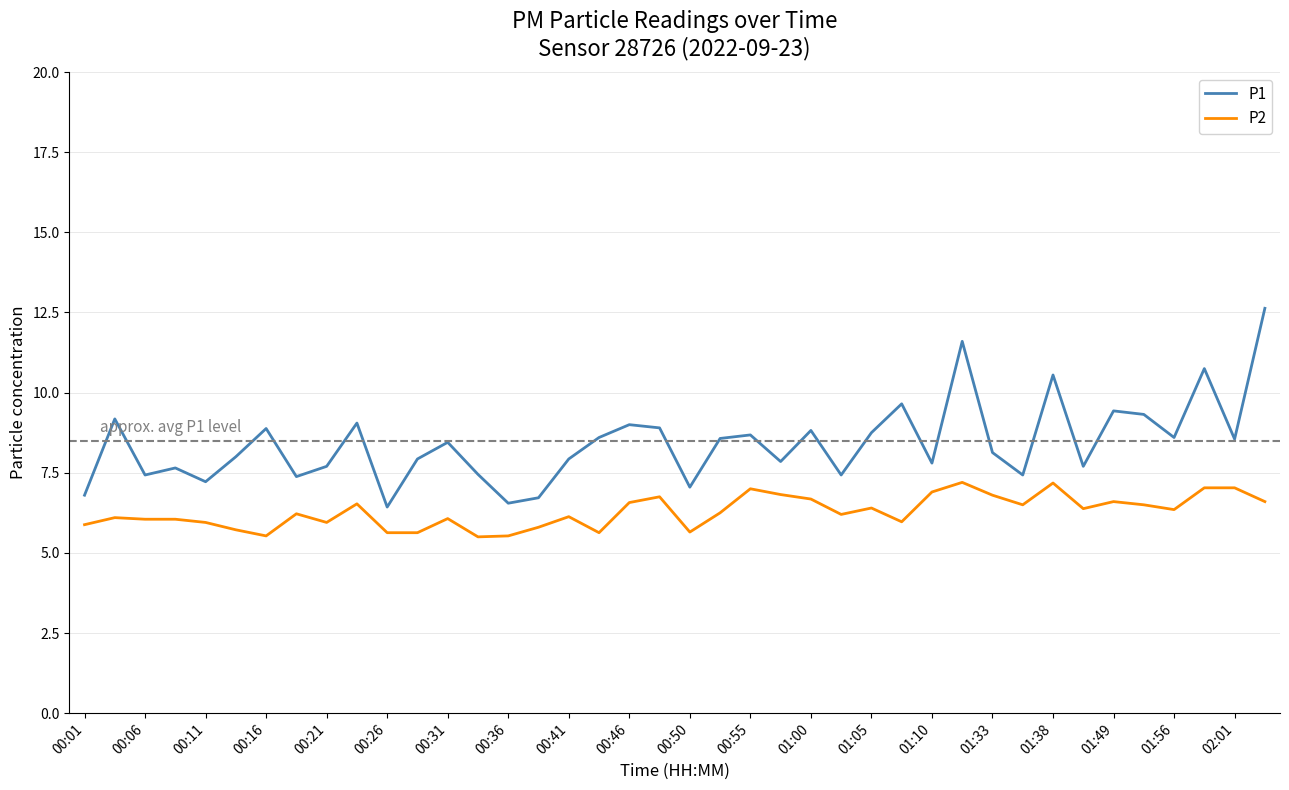

In P1, how many points are lower than both neighbors (excluding endpoints)?

13